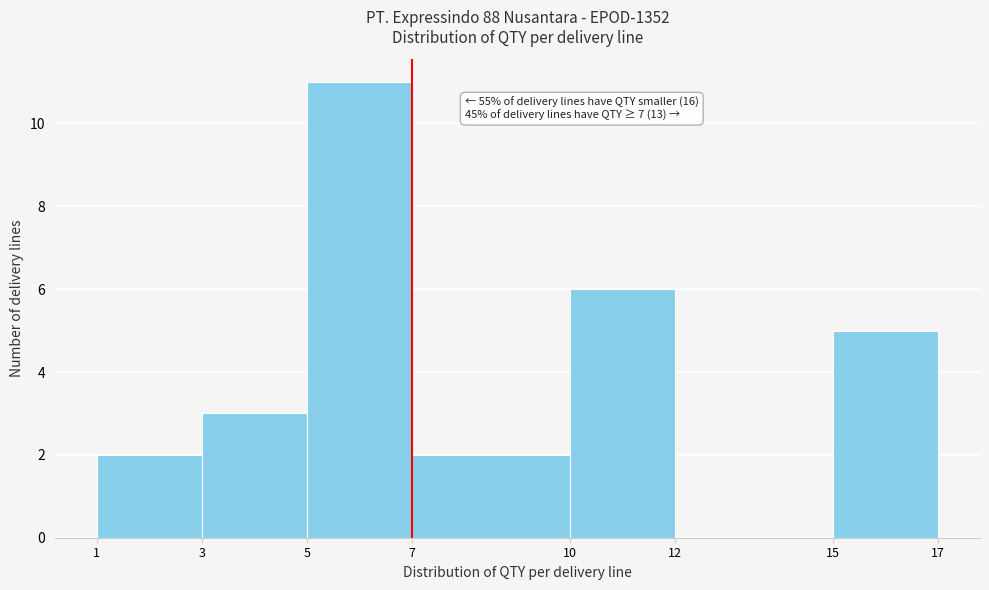

Over which range of the x-axis is the bar tallest?

5 to 7